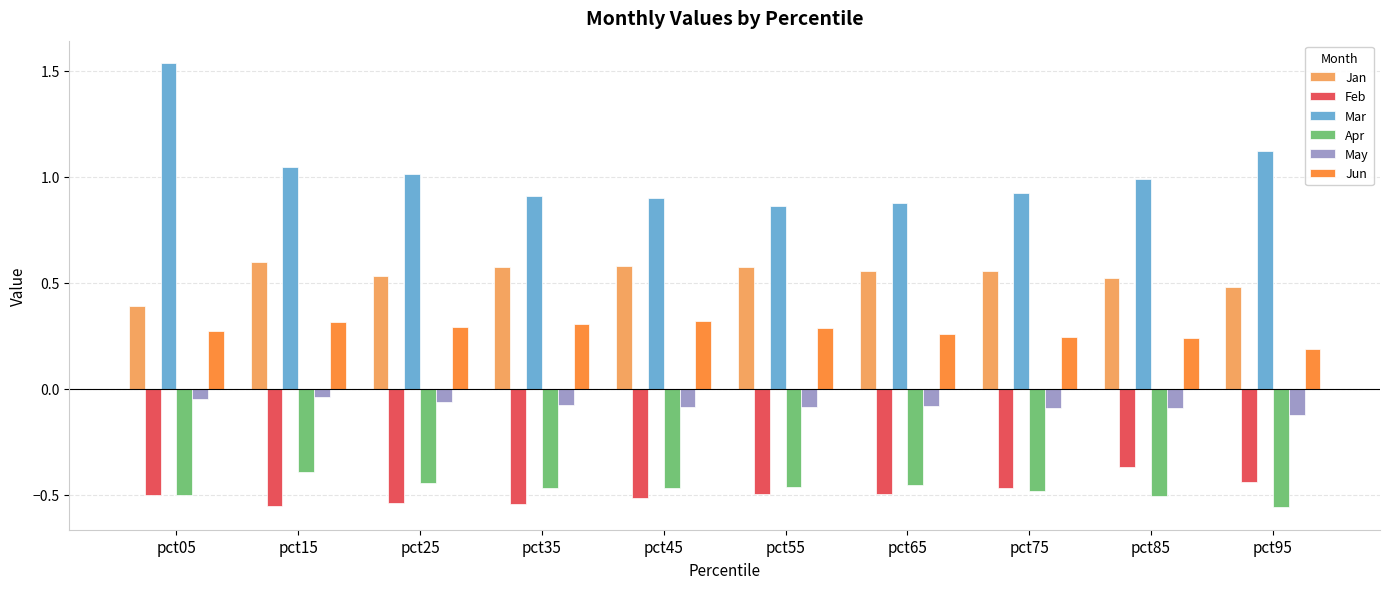

At which category does the chart reach its peak across all series?

pct05